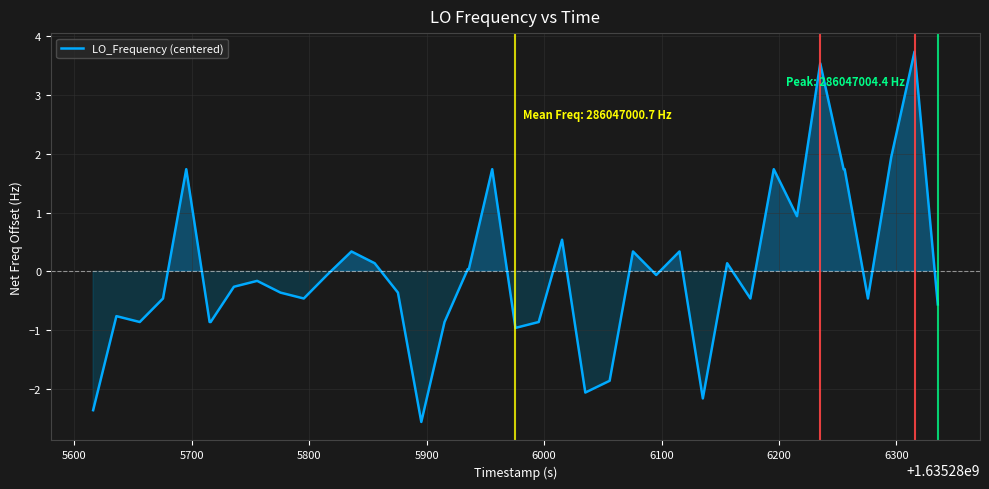

What is the difference between the maximum and minimum values?

6.3